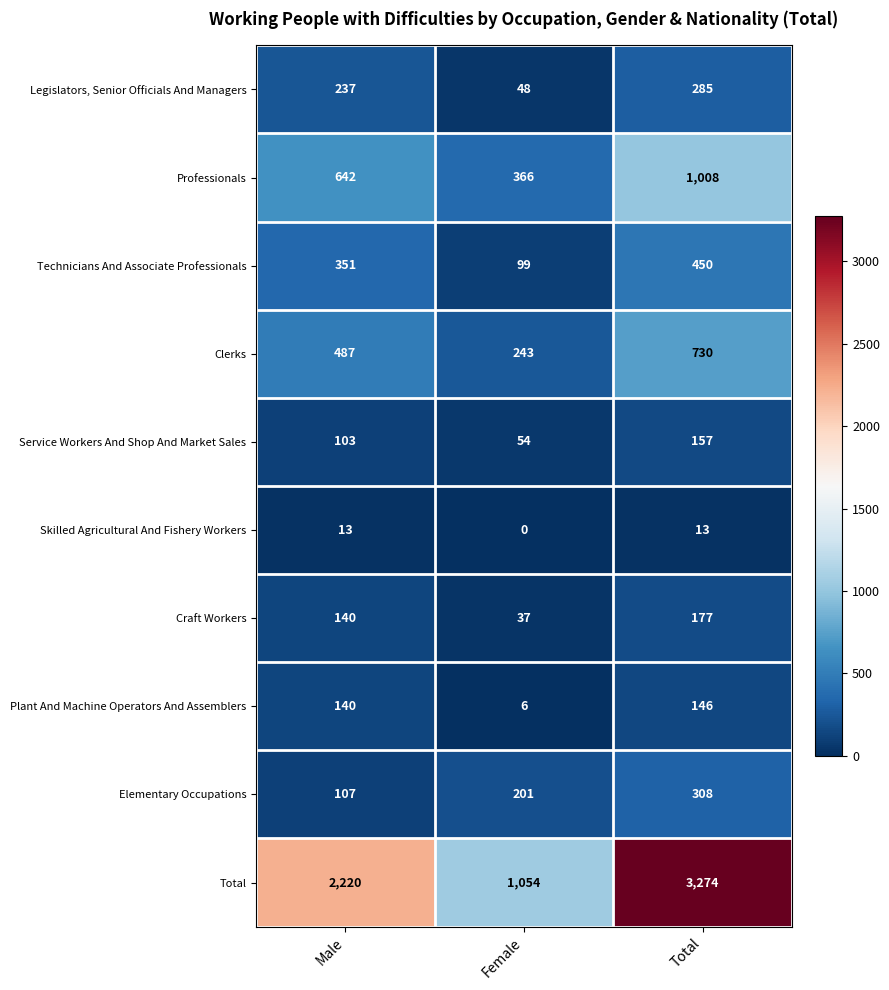

What is the greatest value displayed?

3274